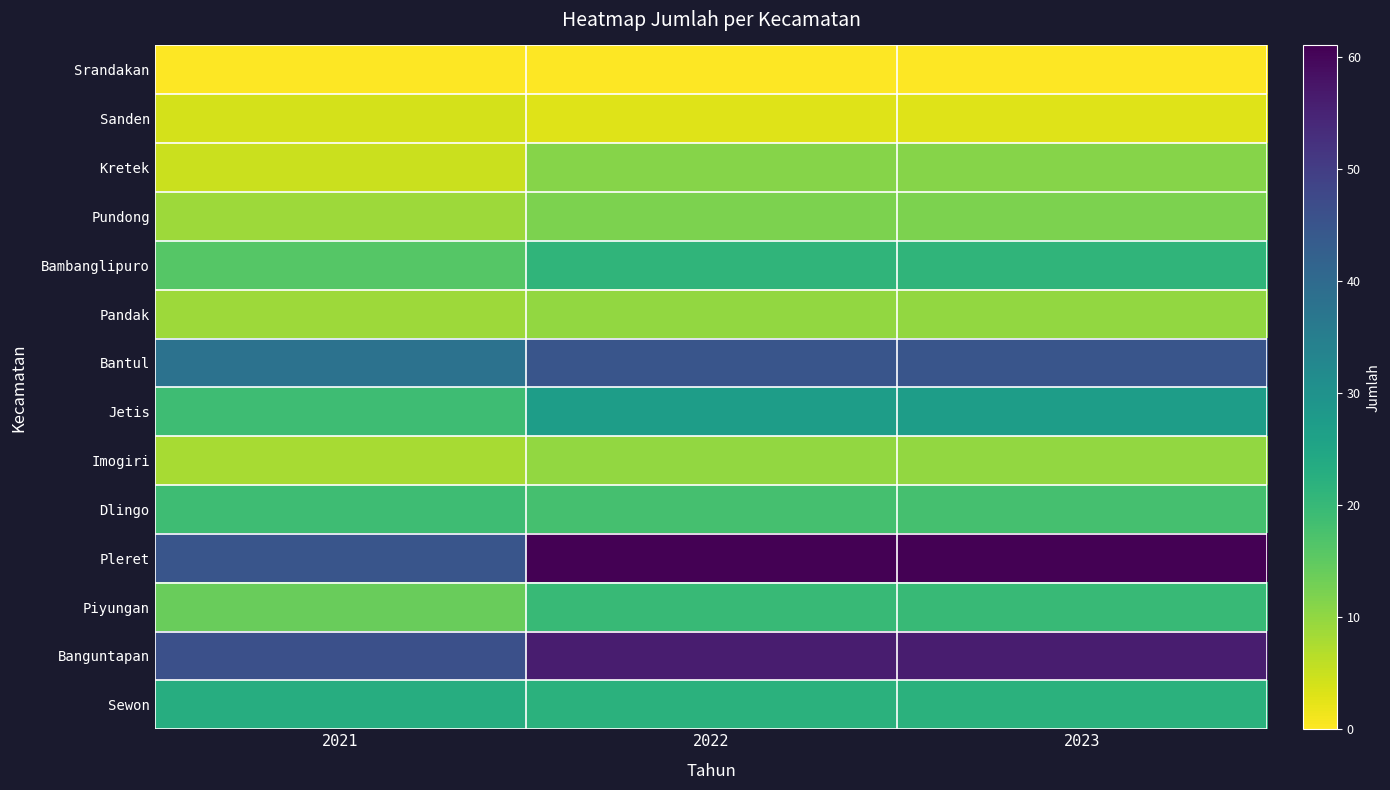

Reading left to right, list all the values displayed in this chart.

Srandakan: 2021=0	2022=0	2023=0
Sanden: 2021=4	2022=3	2023=3
Kretek: 2021=5	2022=11	2023=11
Pundong: 2021=9	2022=12	2023=12
Bambanglipuro: 2021=16	2022=21	2023=21
Pandak: 2021=9	2022=10	2023=10
Bantul: 2021=38	2022=45	2023=45
Jetis: 2021=19	2022=27	2023=27
Imogiri: 2021=8	2022=10	2023=10
Dlingo: 2021=19	2022=18	2023=18
Pleret: 2021=45	2022=61	2023=61
Piyungan: 2021=14	2022=20	2023=20
Banguntapan: 2021=46	2022=56	2023=56
Sewon: 2021=23	2022=22	2023=22